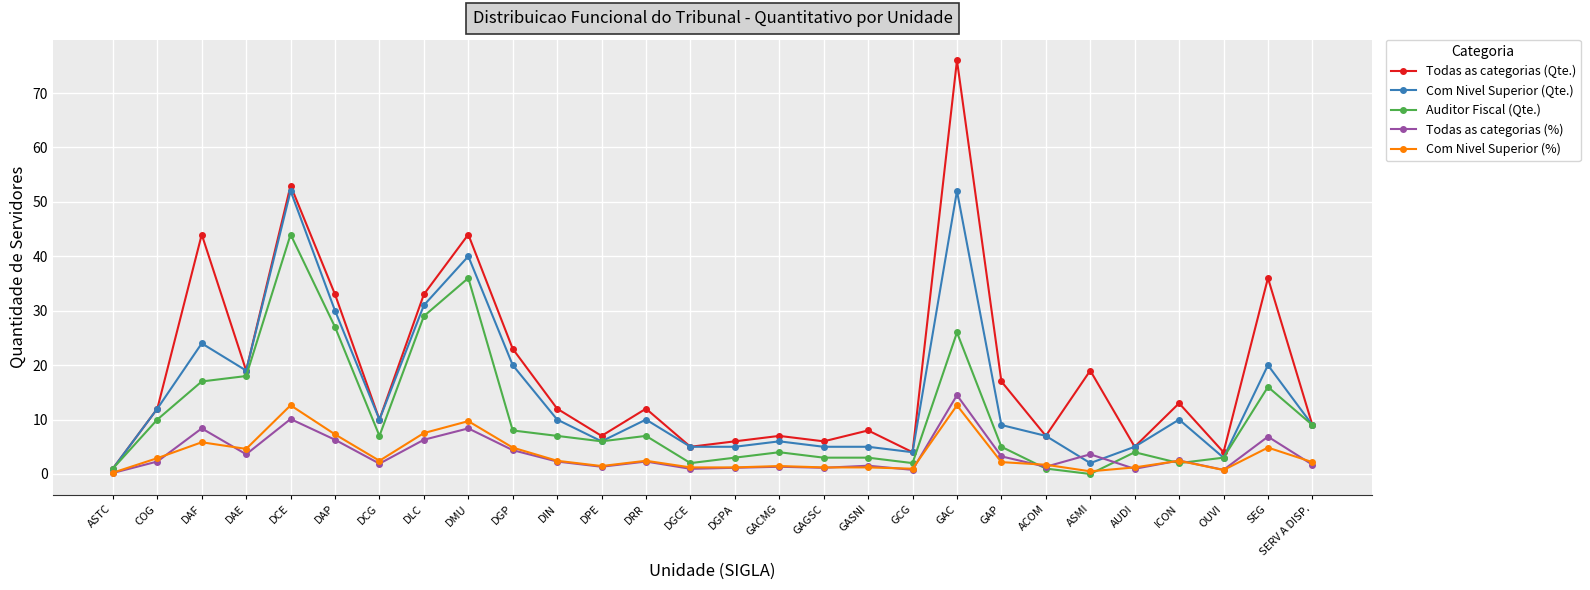

True or false: Com Nivel Superior (%) has a value of 2.4 at ICON.

True